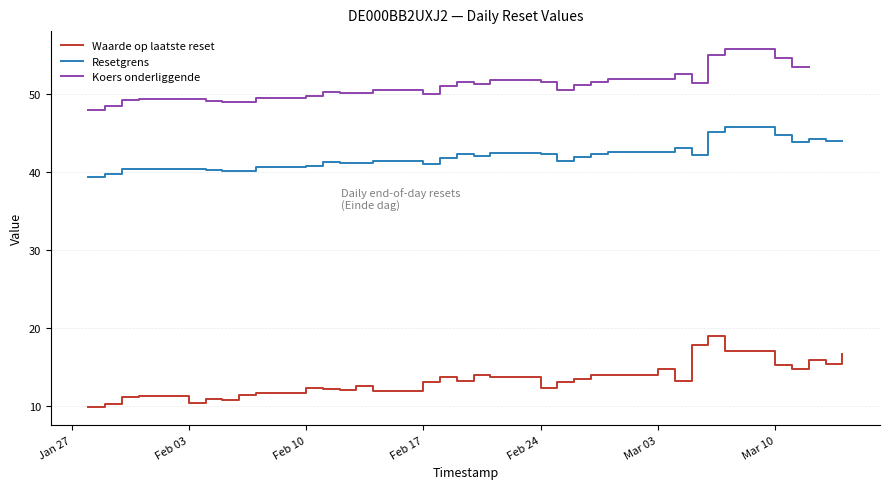

Is it true that Waarde op laatste reset equals 17.0 at Feb 24?

False